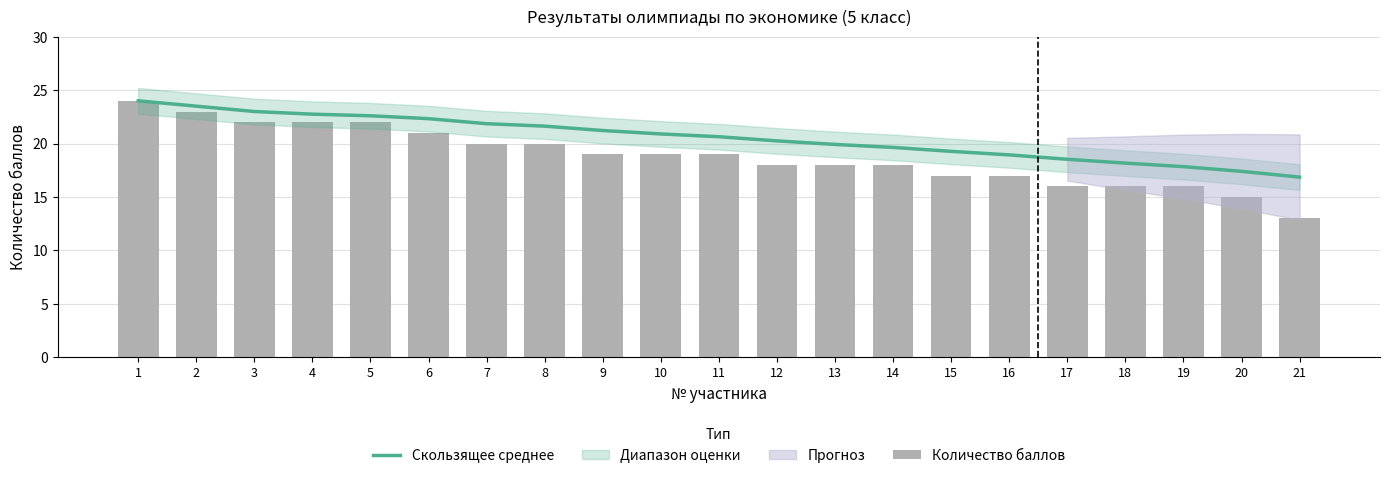

Which series has the largest total across all categories?

Скользящее среднее